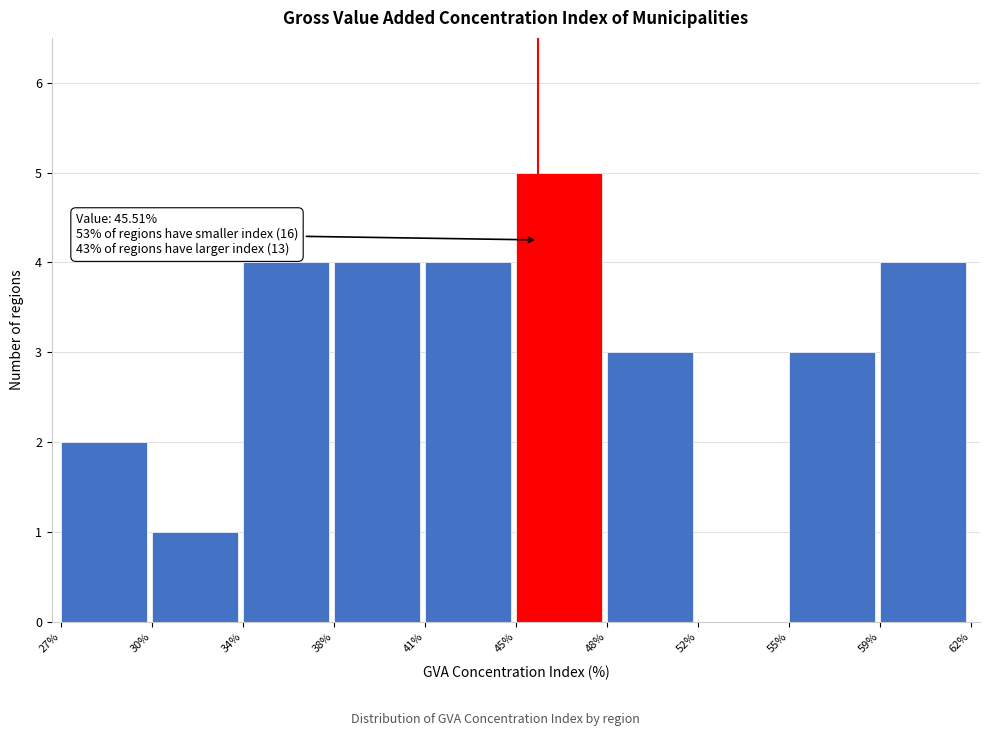

Reading left to right, what are all the values shown in this chart?

27%=2	30%=1	34%=4	38%=4	41%=4	45%=5	48%=3	52%=0	55%=3	59%=4